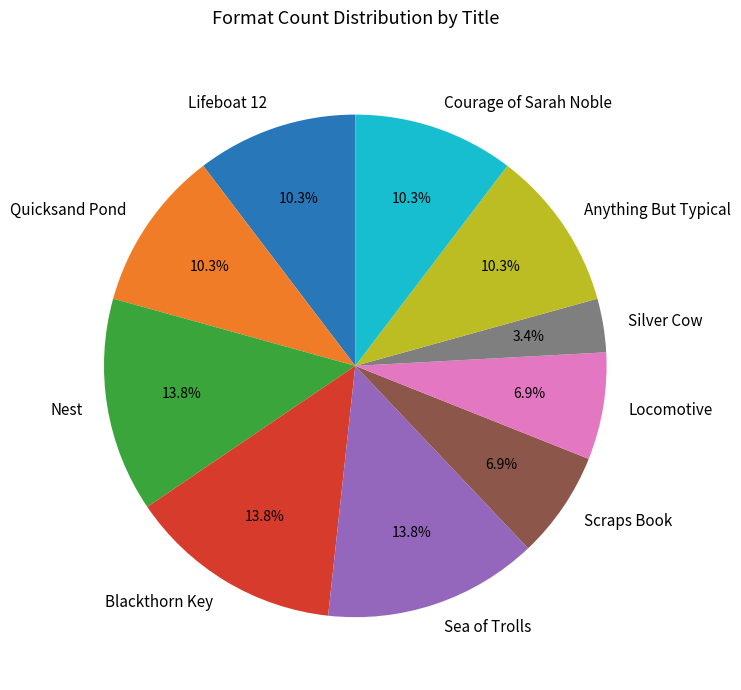

The Anything But Typical slice represents 21% of the pie. True or false?

False